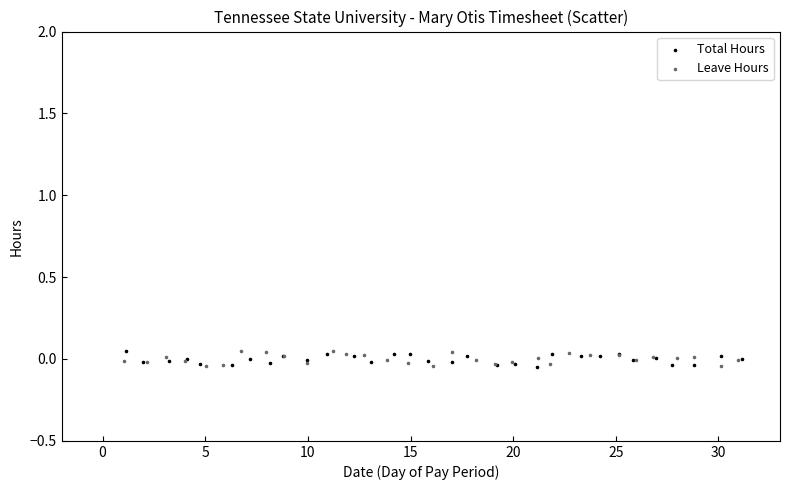

What are all the series names shown in the legend?

Total Hours, Leave Hours